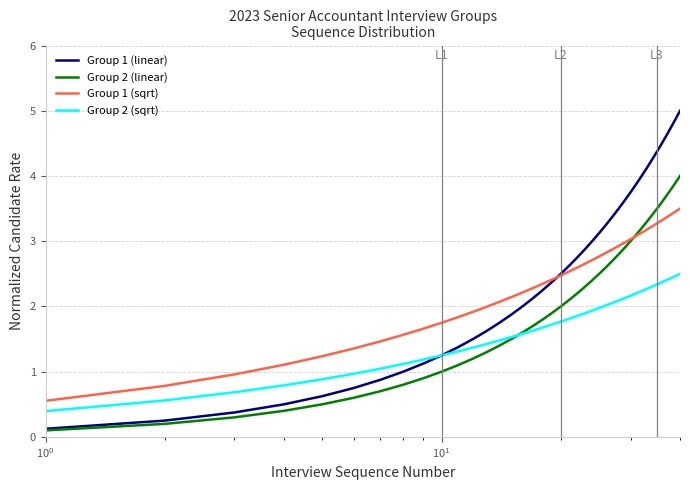

Rank the series by their maximum value, from highest to lowest.

Group 1 (linear), Group 2 (linear), Group 1 (sqrt), Group 2 (sqrt)